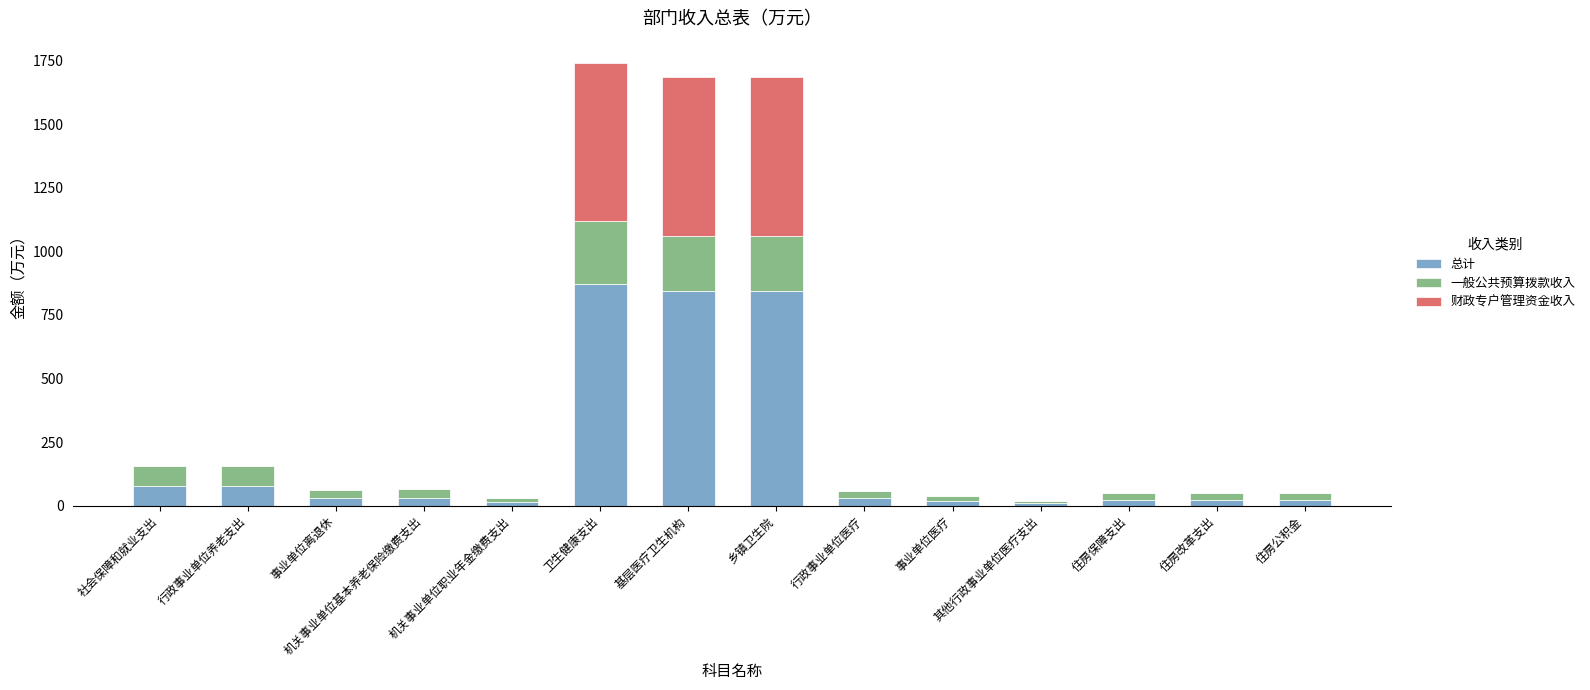

What is the total value across all series at 卫生健康支出?

1741.6